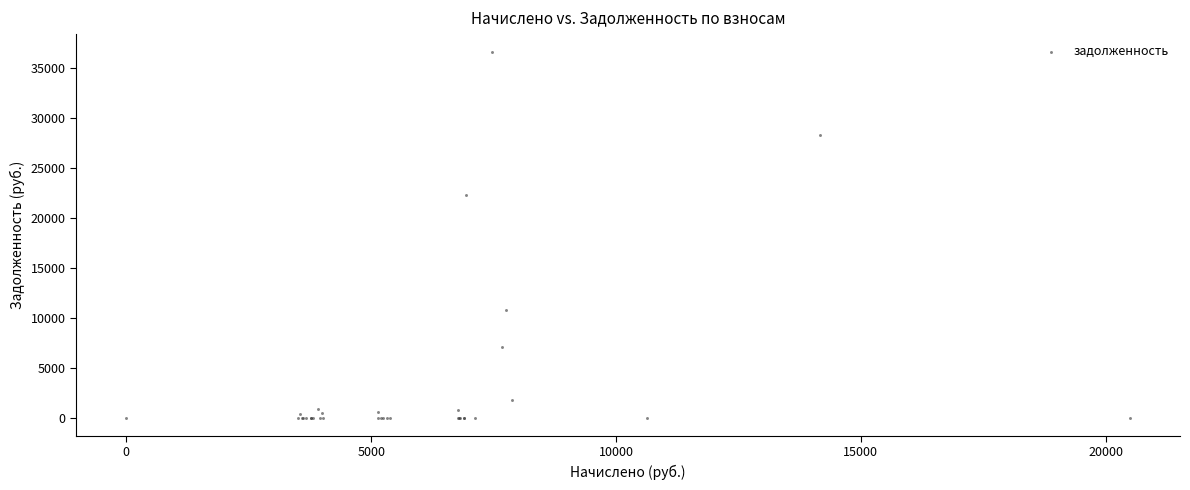

What Y value in the scatter plot is closest to 18306?

22328.8